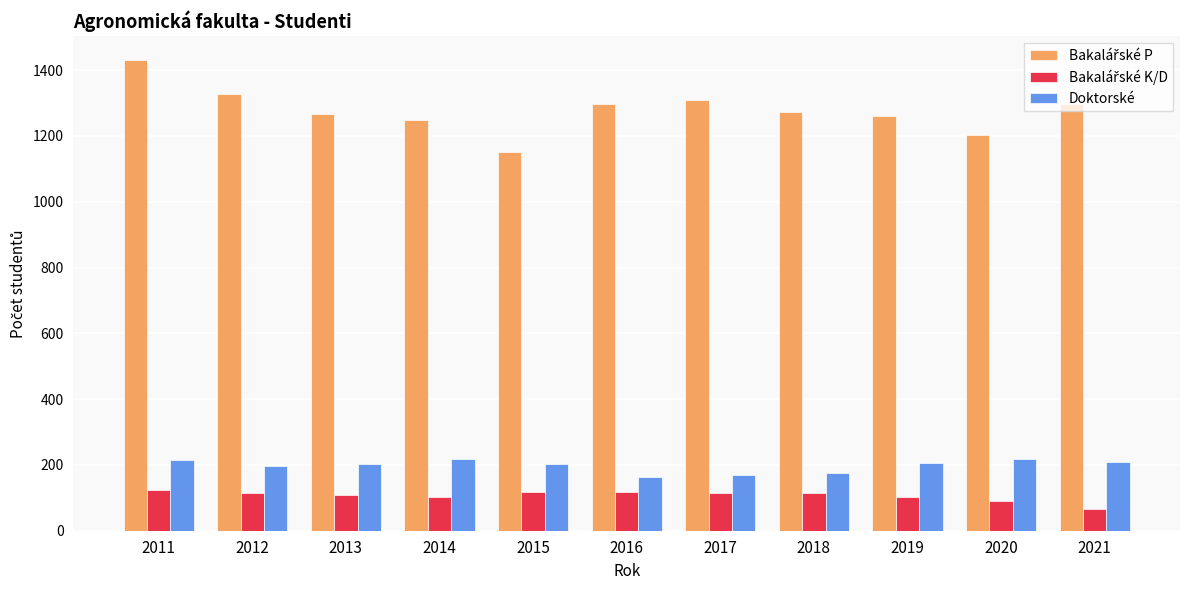

True or false: Doktorské has a value of 125 at 2020.

False